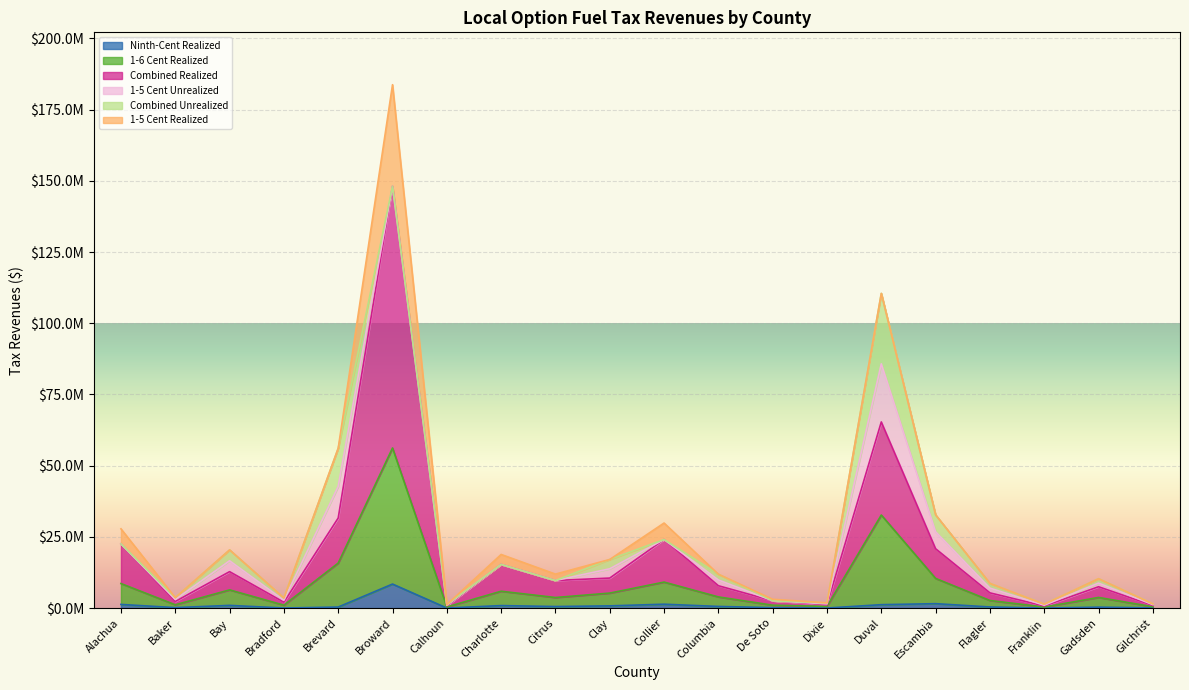

True or false: 1-6 Cent Realized and Ninth-Cent Realized intersect in this chart.

False